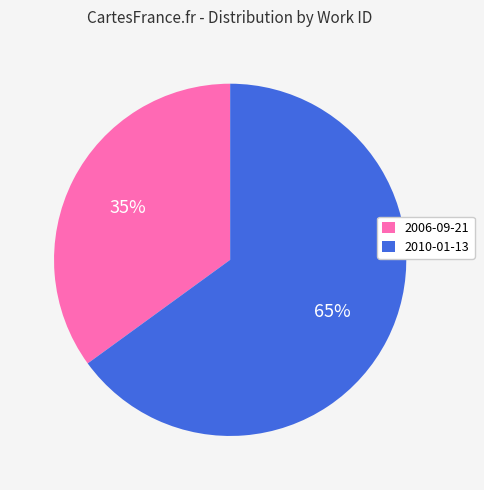

Which category has the biggest portion of the pie?

2010-01-13